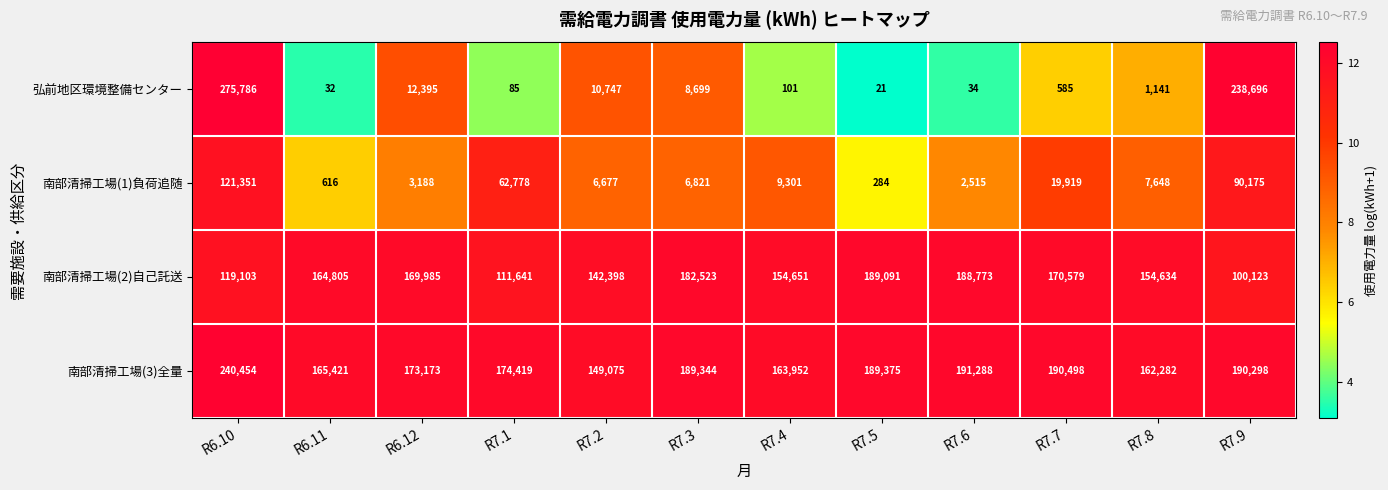

What is the maximum value shown in the chart?

275786